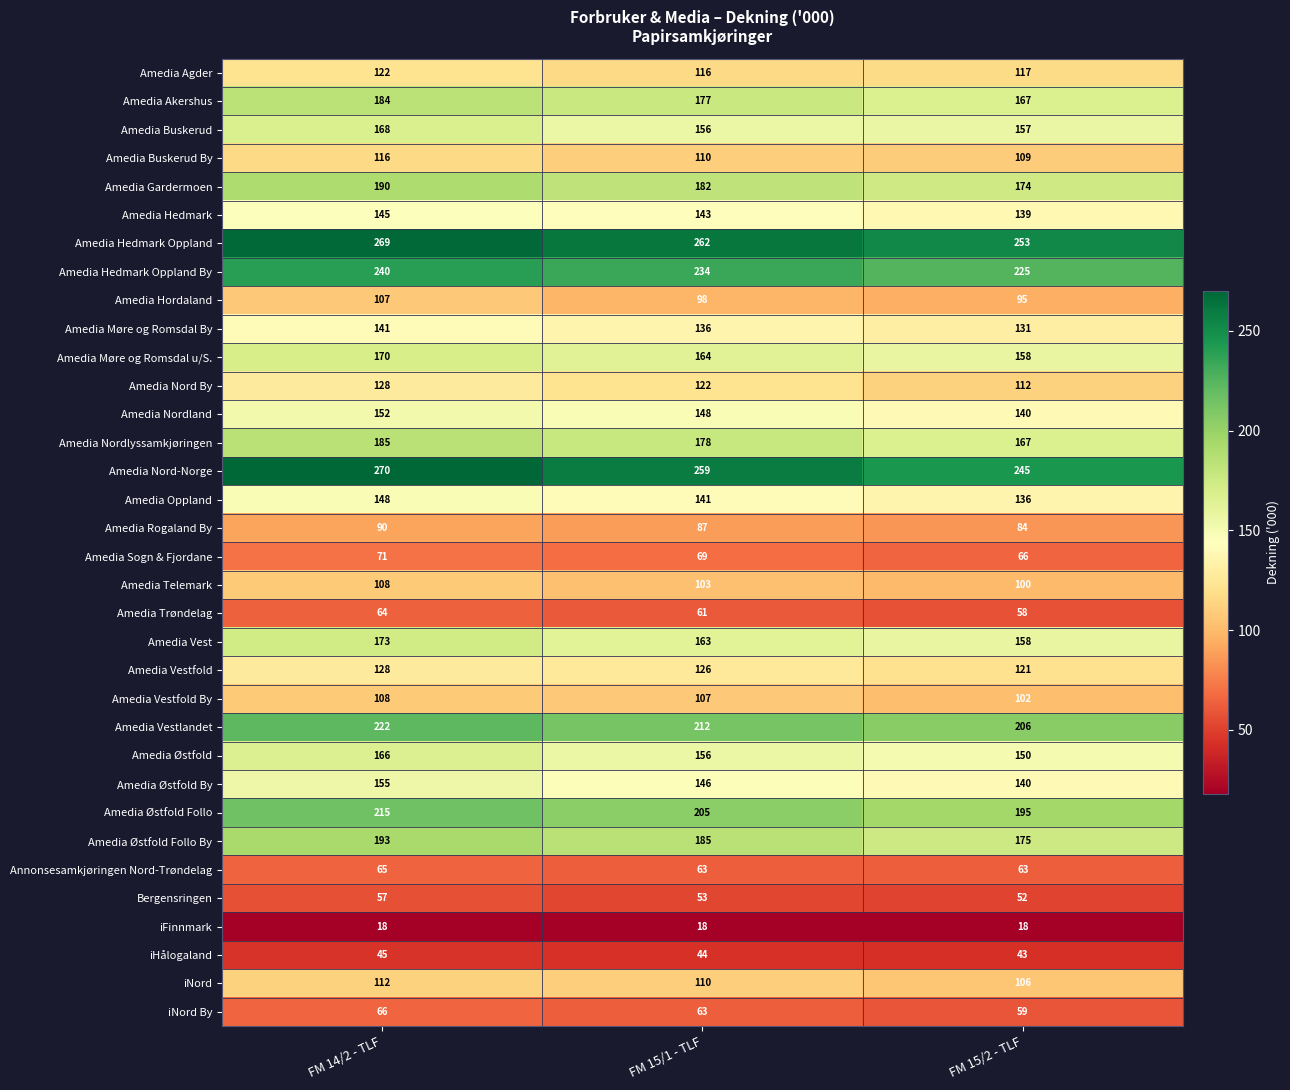

Where does the Amedia Sogn & Fjordane series first go above 69?

FM 14/2 - TLF